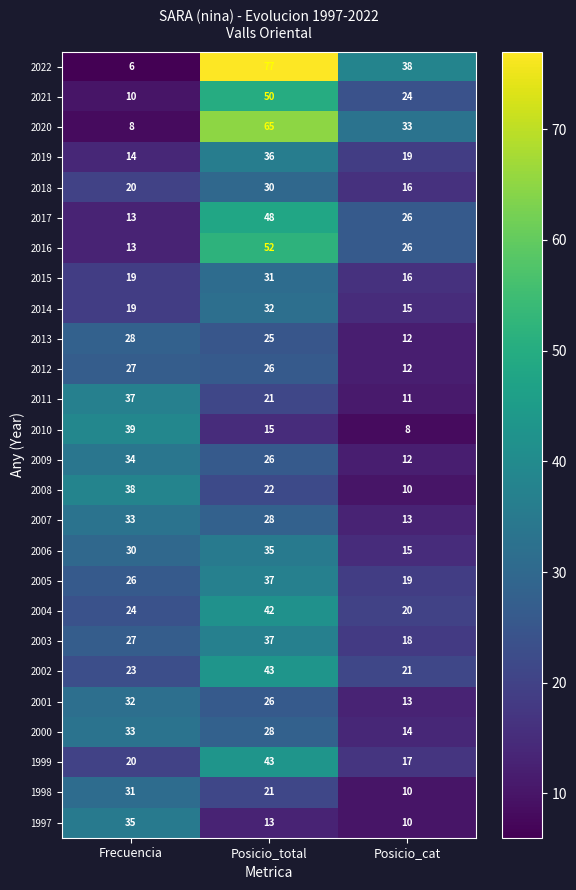

What is the spread (max minus min) of values at Posicio_total?

64